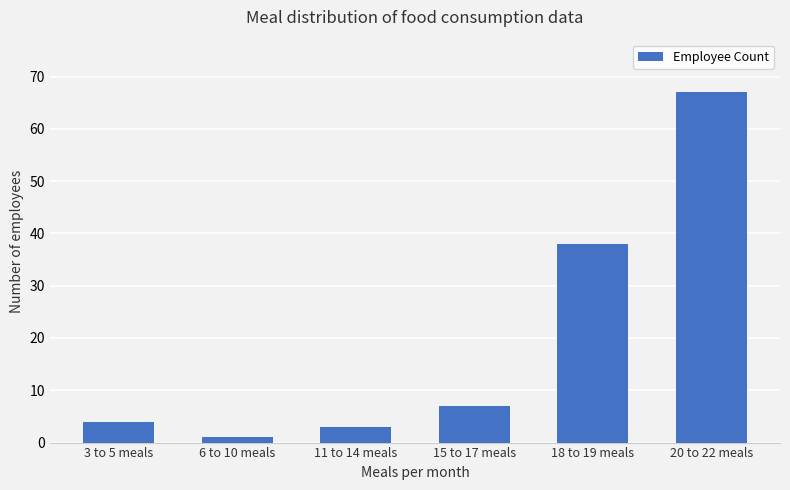

What position from the left is 15 to 17 meals?

4